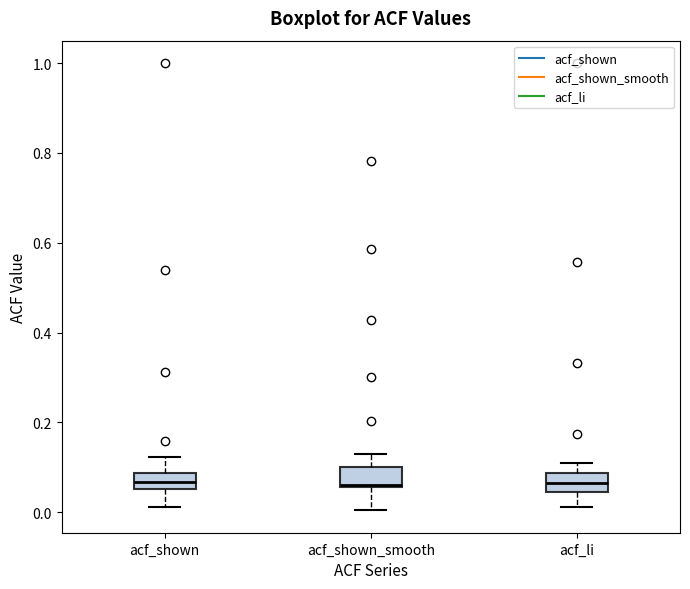

Reading left to right, transcribe this box plot: for each box, give where its median line is, the range the box spans, and where its two whiskers end, as read against the y-axis. The values are not printed on the chart, so give them approximately, as read against the axis.

acf_shown: median 0.06 (inside the box), box 0.06 to 0.08, whiskers 0.02 to 0.12
acf_shown_smooth: median 0.06, box 0.06 to 0.10, whiskers 0.00 to 0.14
acf_li: median 0.06, box 0.04 to 0.08, whiskers 0.02 to 0.10